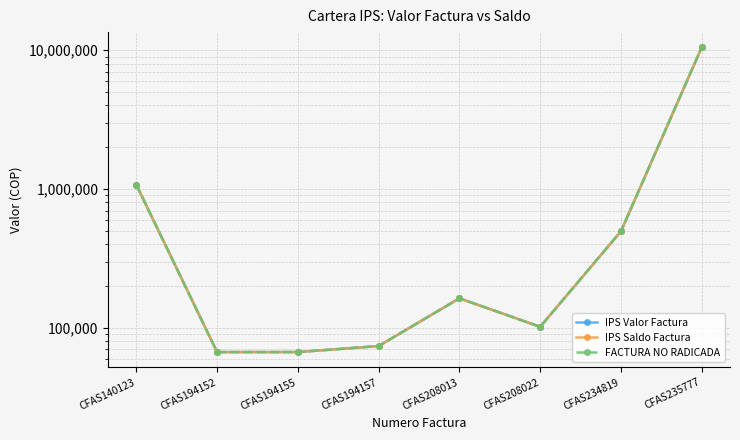

Is it true that FACTURA NO RADICADA equals 101700 at CFAS208022?

True